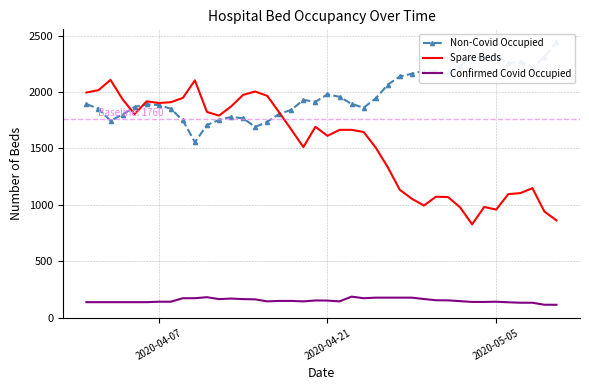

What is the highest value of the Spare Beds series?

2108